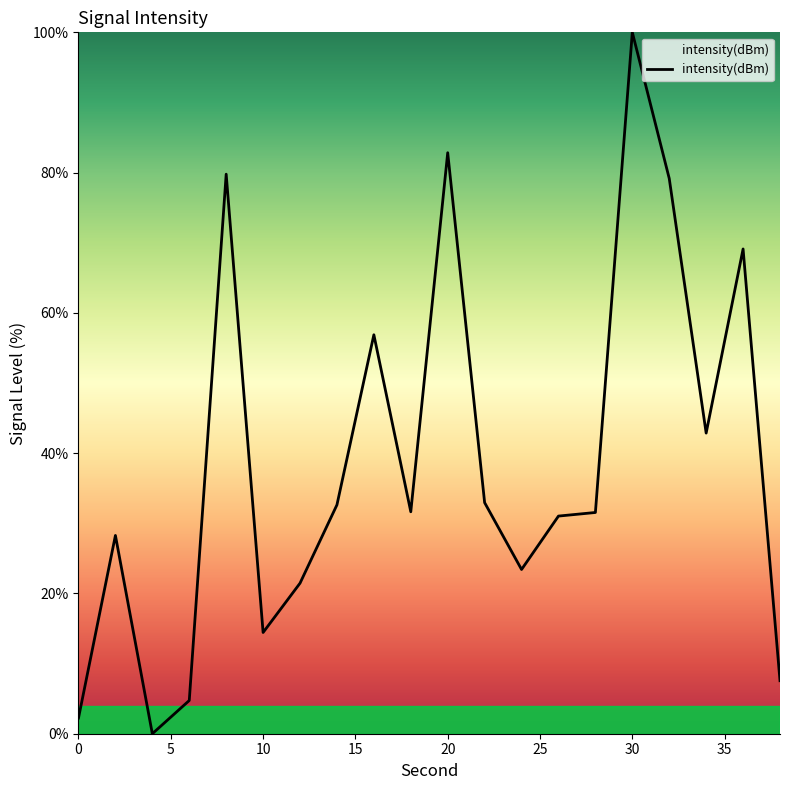

What is the maximum value shown in the chart?

100.0